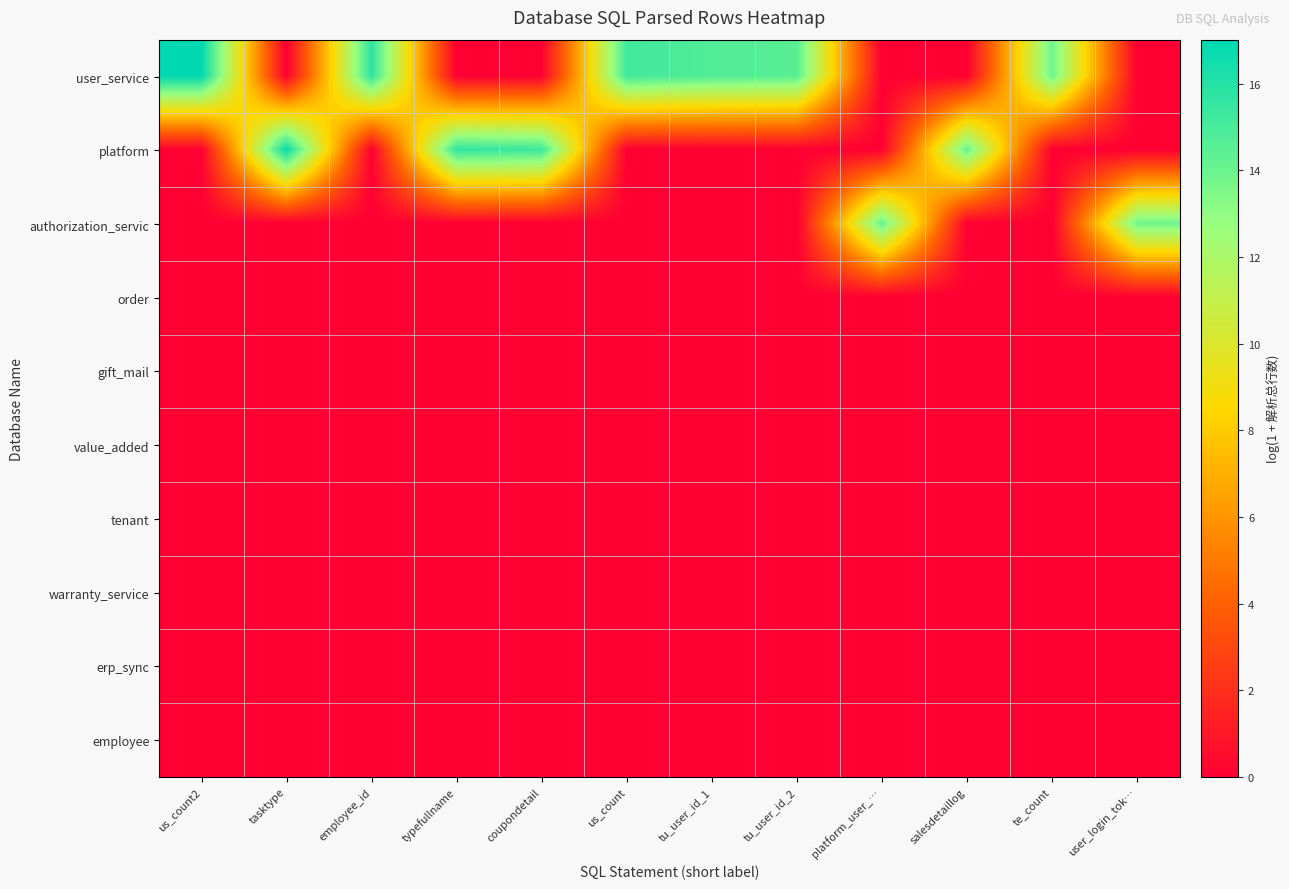

At how many categories does at least one series exceed 16?

2